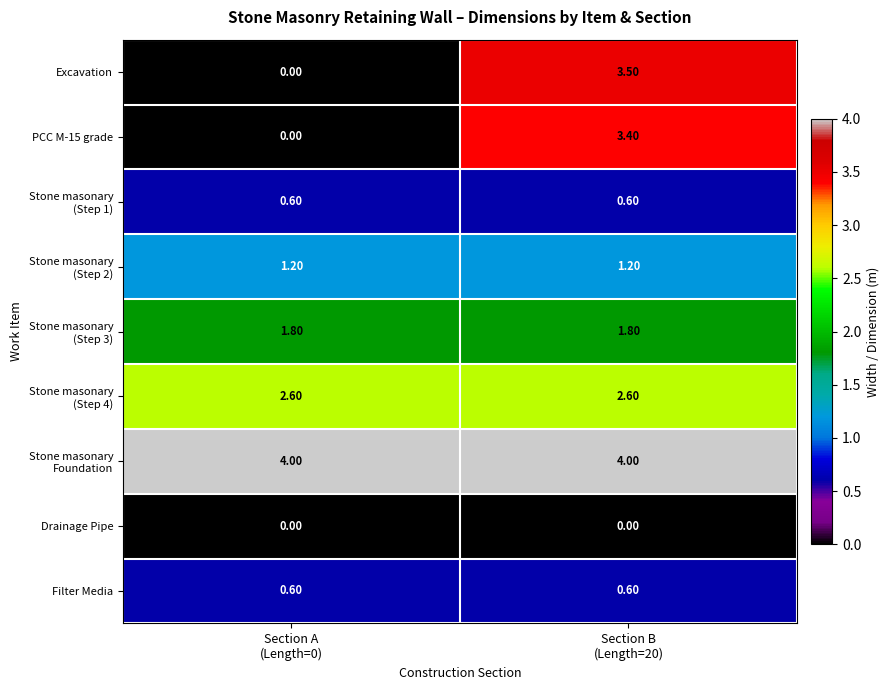

At which category is the sum across all series the highest?

Section B
(Length=20)